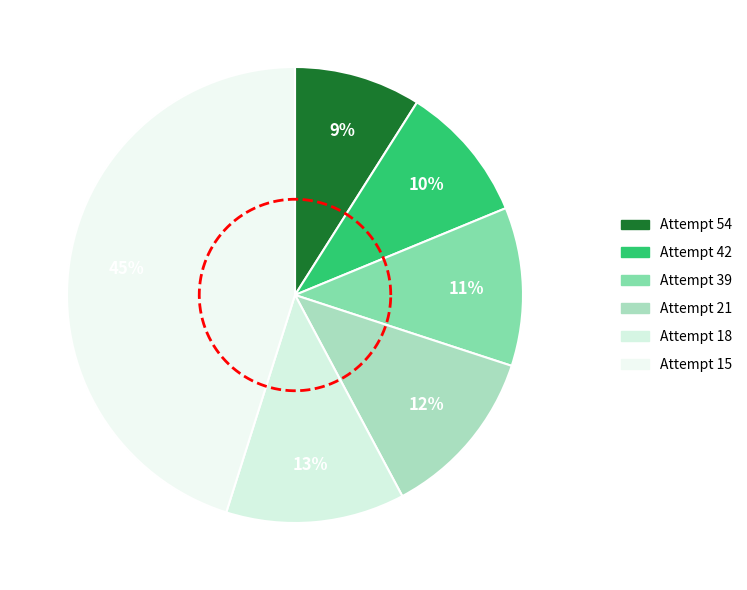

What percentage do Attempt 21 and Attempt 15 together represent?

57.3%